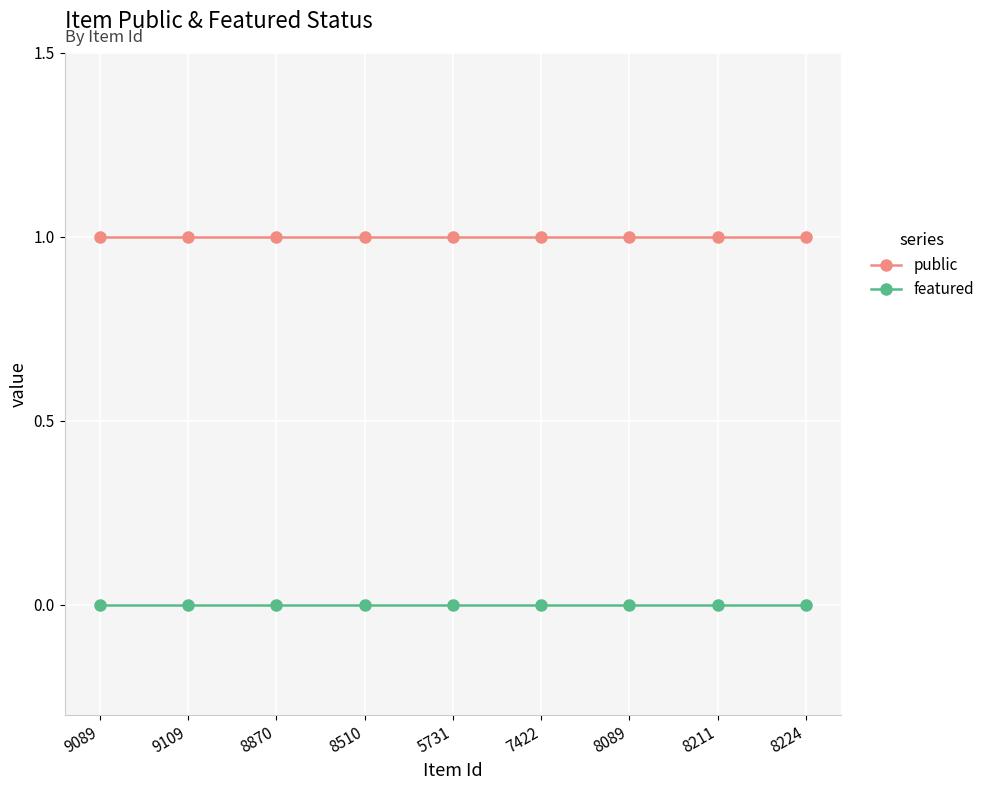

What are all the series names shown in the legend?

public, featured